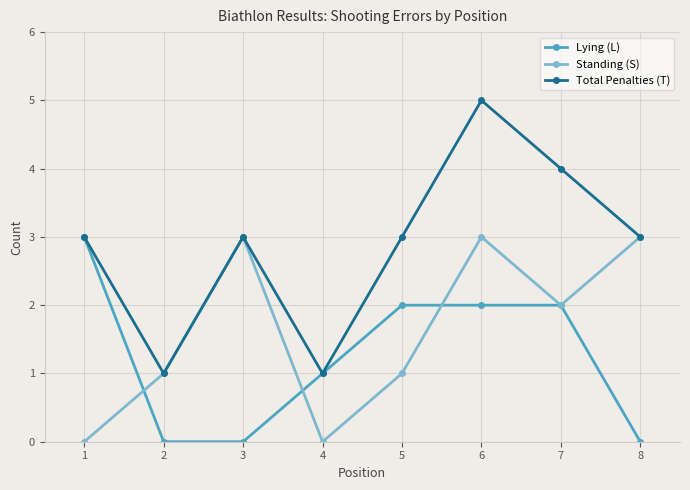

How many series are shown in this chart?

3